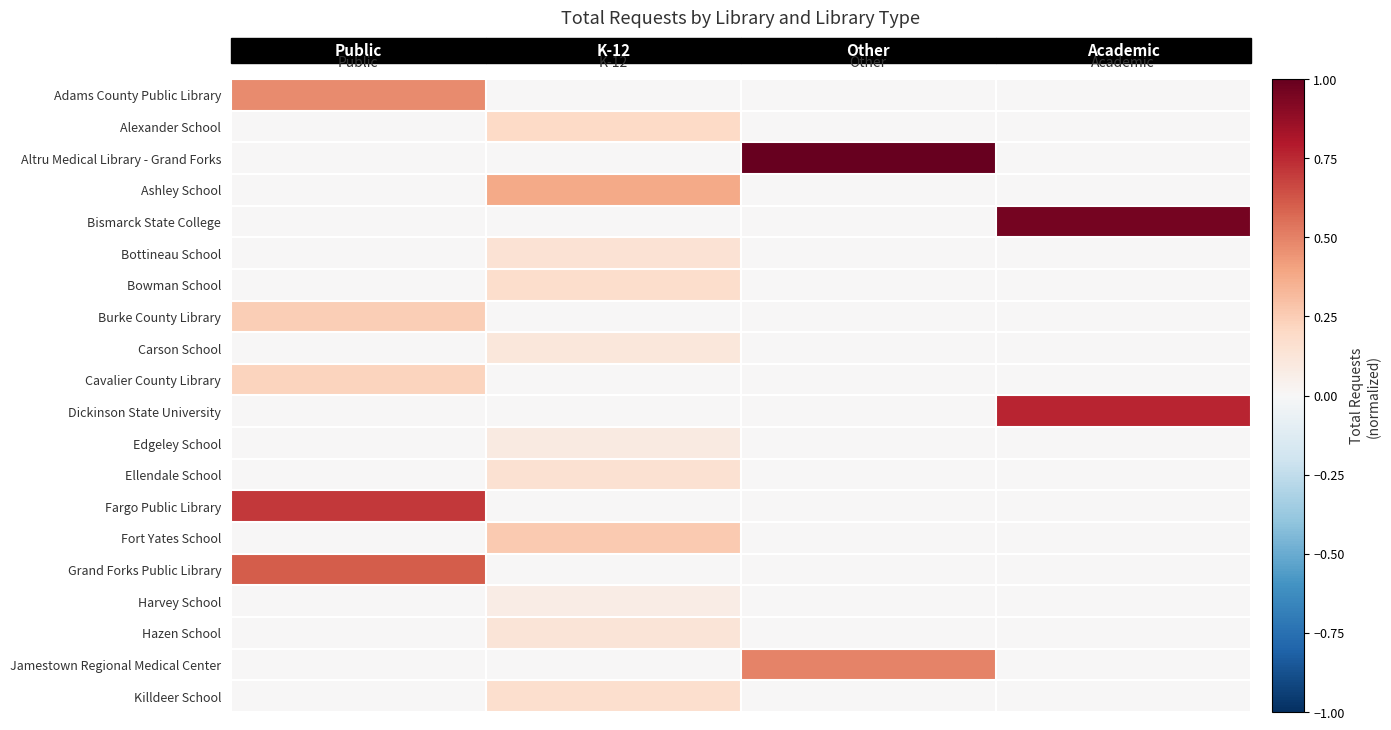

Which has a higher value, Other or Public?

Public